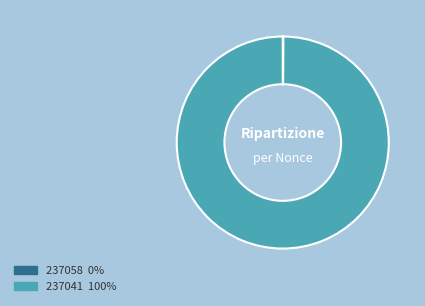

What is the largest slice in the pie chart?

237041